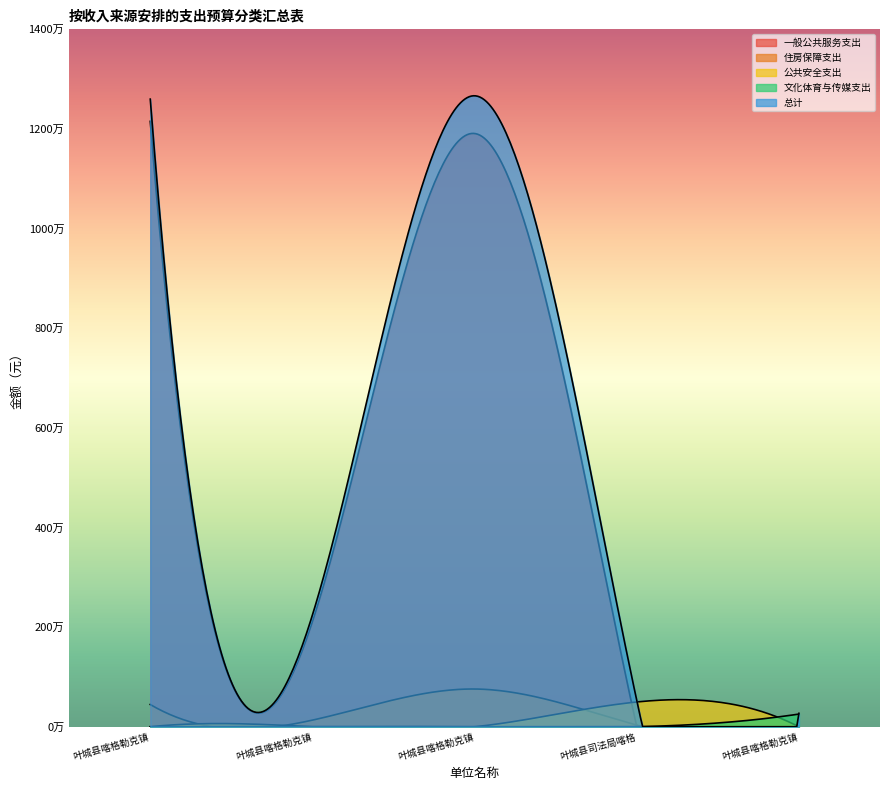

Does the chart display data point markers on the line(s)?

No